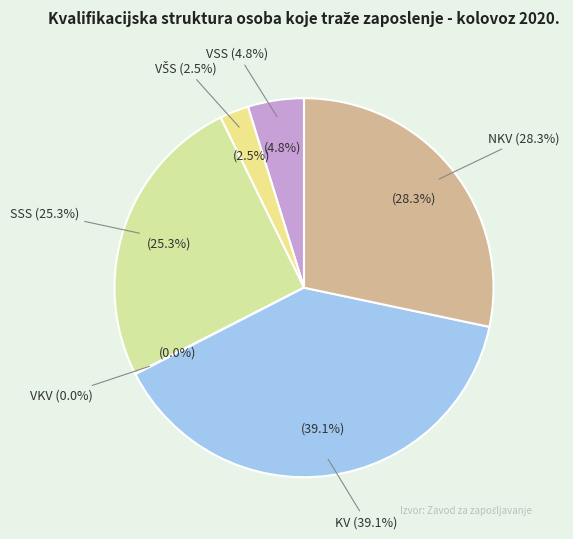

How many segments does this pie chart have?

6